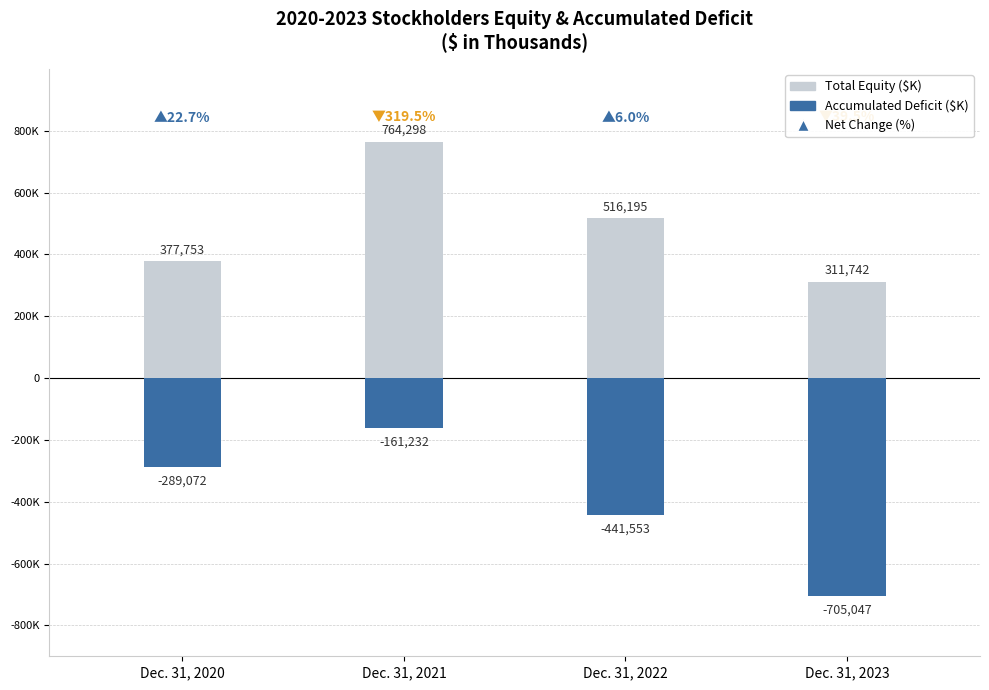

What is the total value across all series at Dec. 31, 2021?

603066